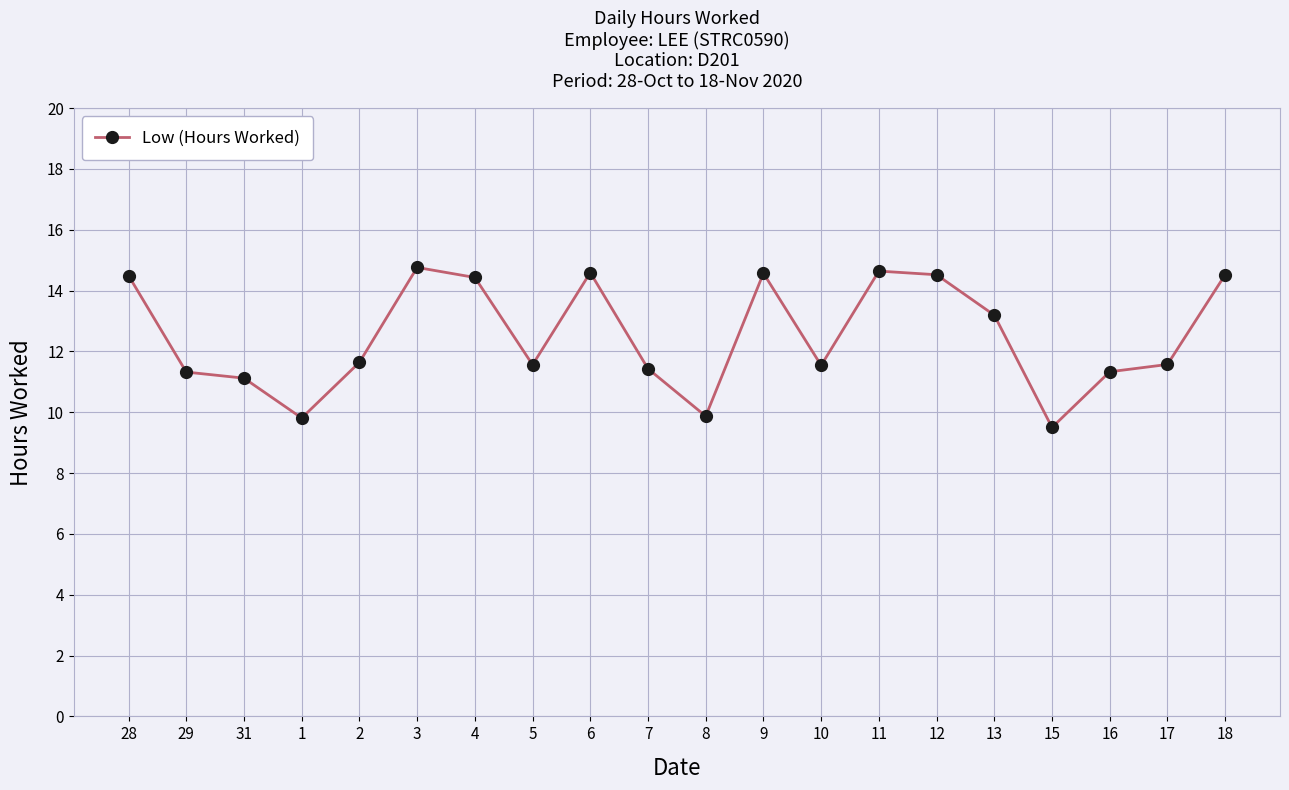

At which category does the chart reach its minimum across all series?

15